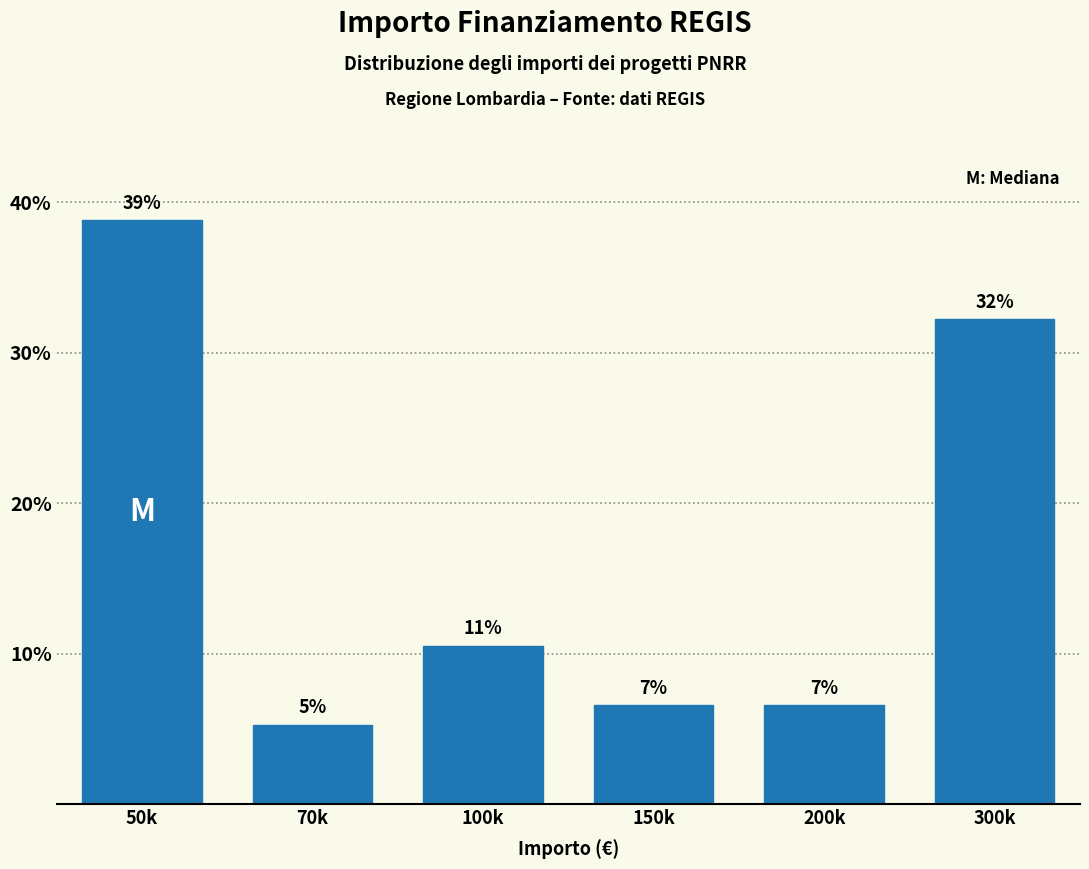

How many bars are there in total?

6